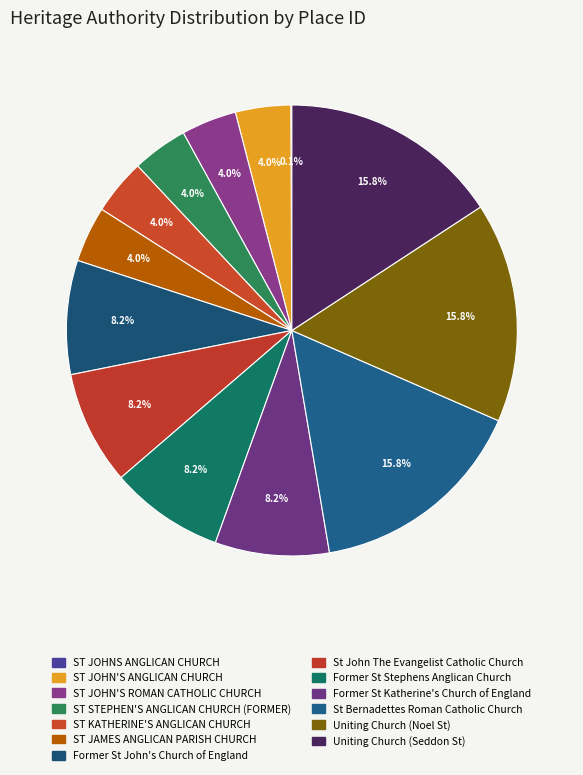

Which has a higher value, St John The Evangelist Catholic Church or Former St Stephens Anglican Church?

Former St Stephens Anglican Church